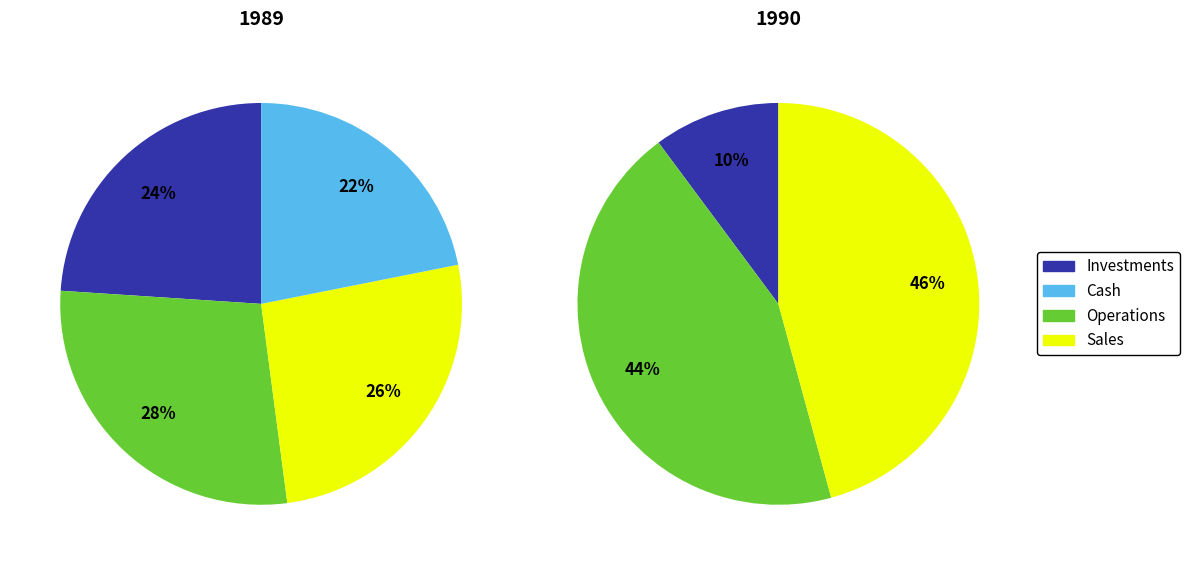

Does 07/25/1989 represent more than half of the total?

No